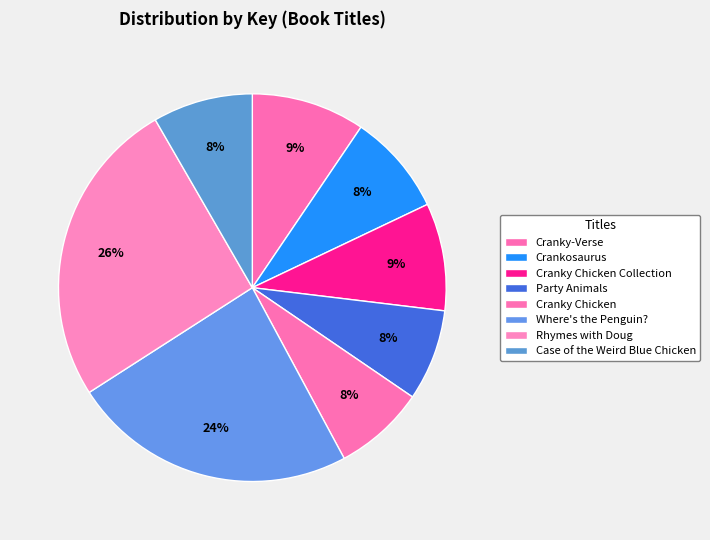

What is the total percentage of Party Animals and Where's the Penguin??

31.4%